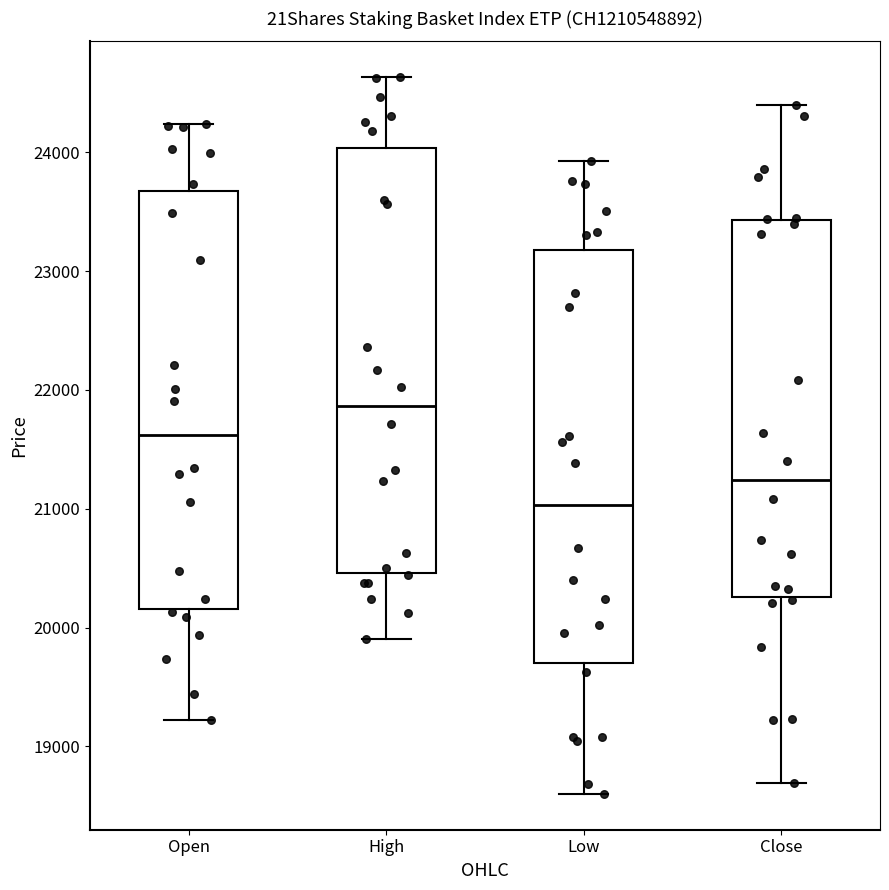

Where is the lower edge of the box for Open on the y-axis? The values are not printed on the chart, so give them approximately, as read against the axis.

20200